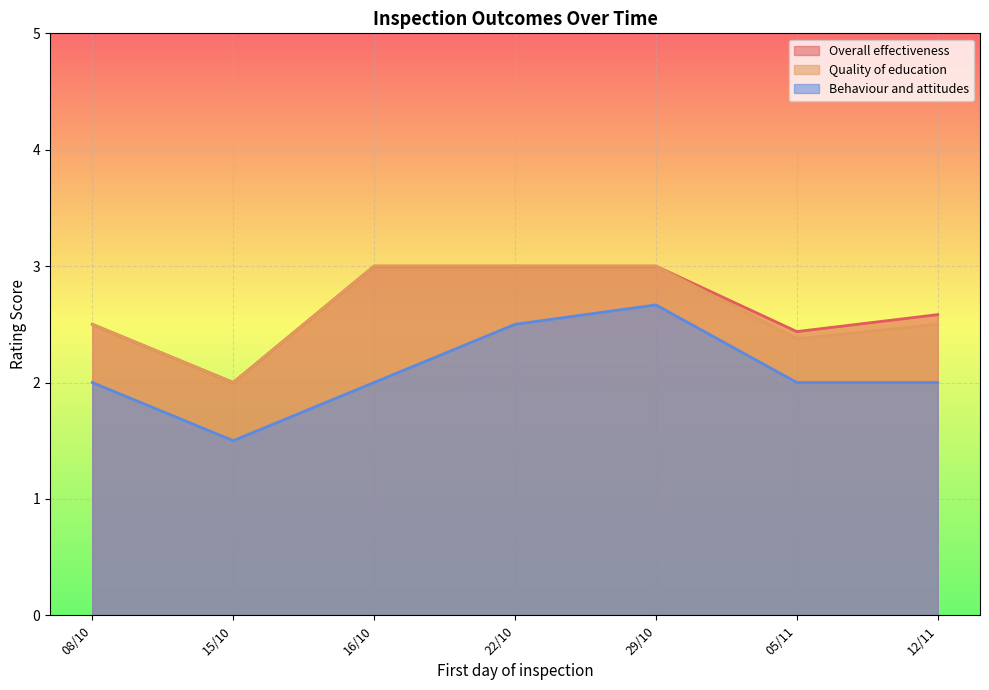

What are all the series names shown in the legend?

Overall effectiveness, Quality of education, Behaviour and attitudes